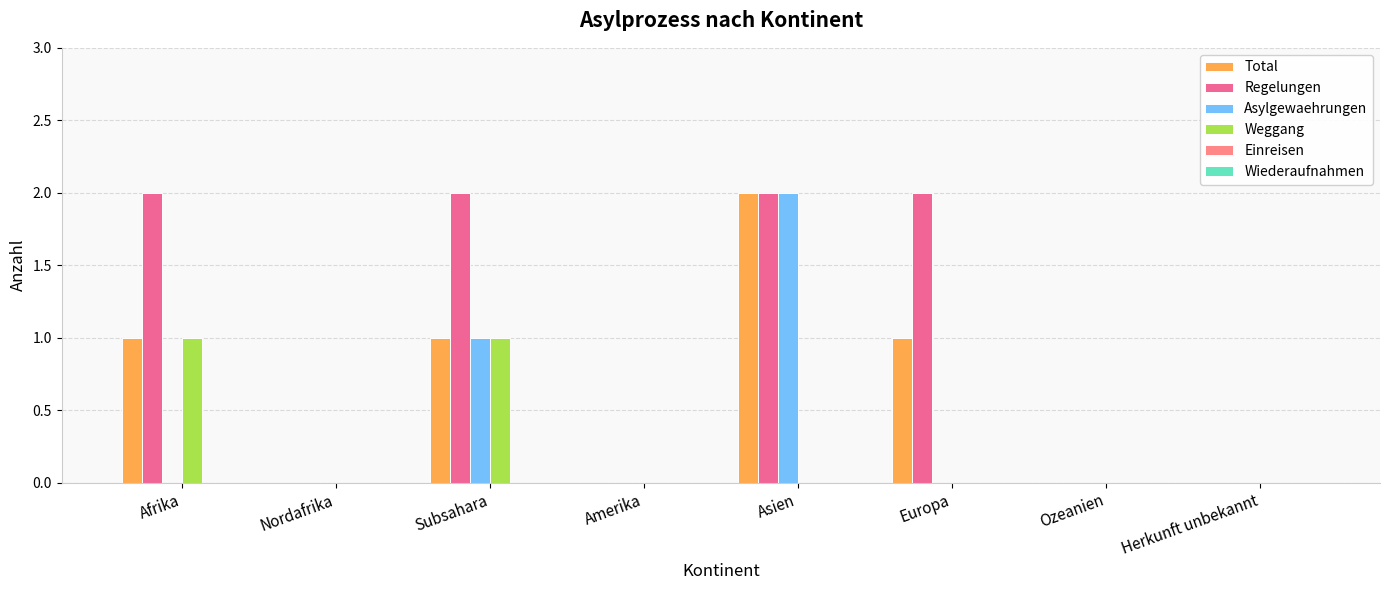

How many Total values are between 0 and 1?

7